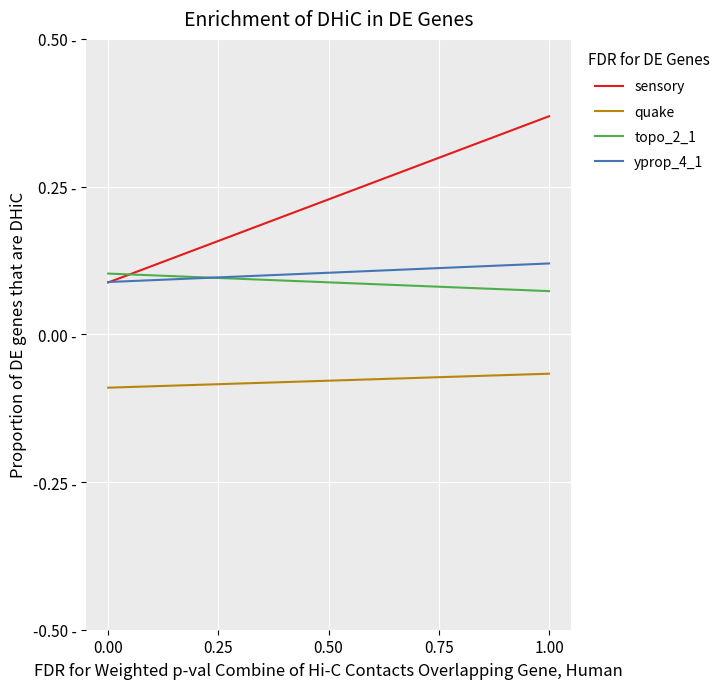

Read the yprop_4_1 value at 1.00.

0.1